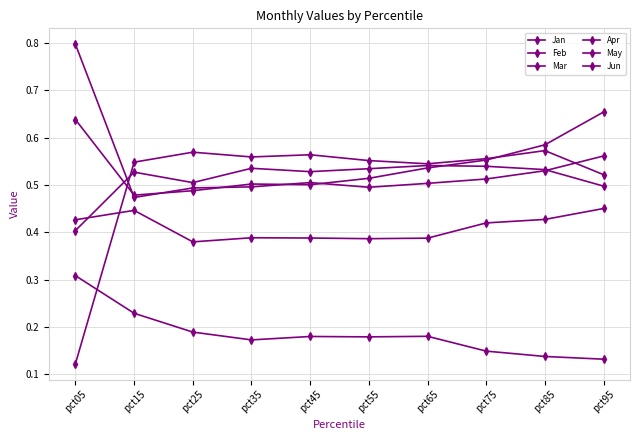

Reading right to left, extract all data points from this chart.

Jan: 0.1	0.1	0.1	0.2	0.2	0.2	0.2	0.2	0.2	0.3
Feb: 0.6	0.5	0.5	0.5	0.5	0.5	0.5	0.5	0.5	0.8
Mar: 0.7	0.6	0.6	0.5	0.5	0.5	0.5	0.5	0.5	0.6
Apr: 0.5	0.6	0.6	0.5	0.6	0.6	0.6	0.6	0.5	0.1
May: 0.5	0.5	0.5	0.5	0.5	0.5	0.5	0.5	0.5	0.4
Jun: 0.5	0.4	0.4	0.4	0.4	0.4	0.4	0.4	0.4	0.4